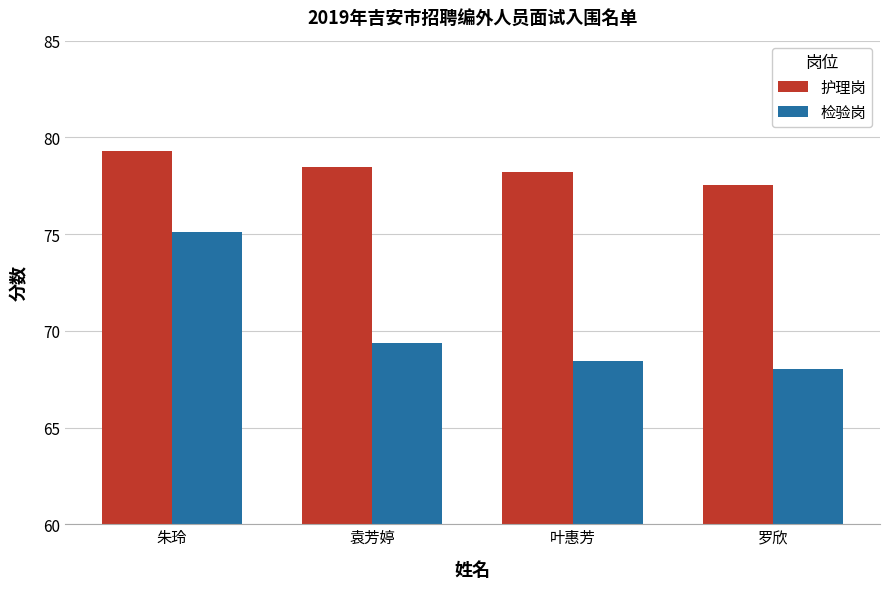

What position from the right is 罗欣?

1